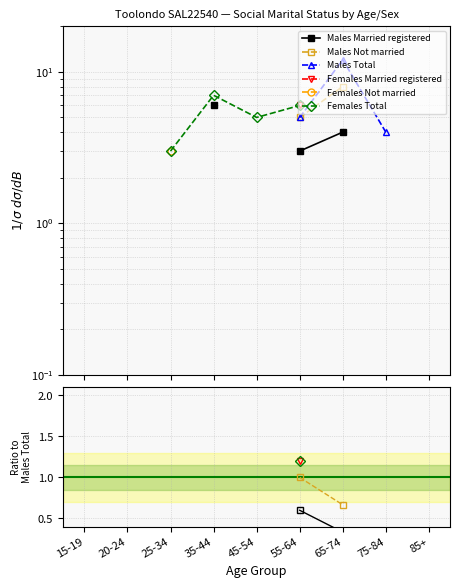

What is the label of the 8th point from the right?

20-24